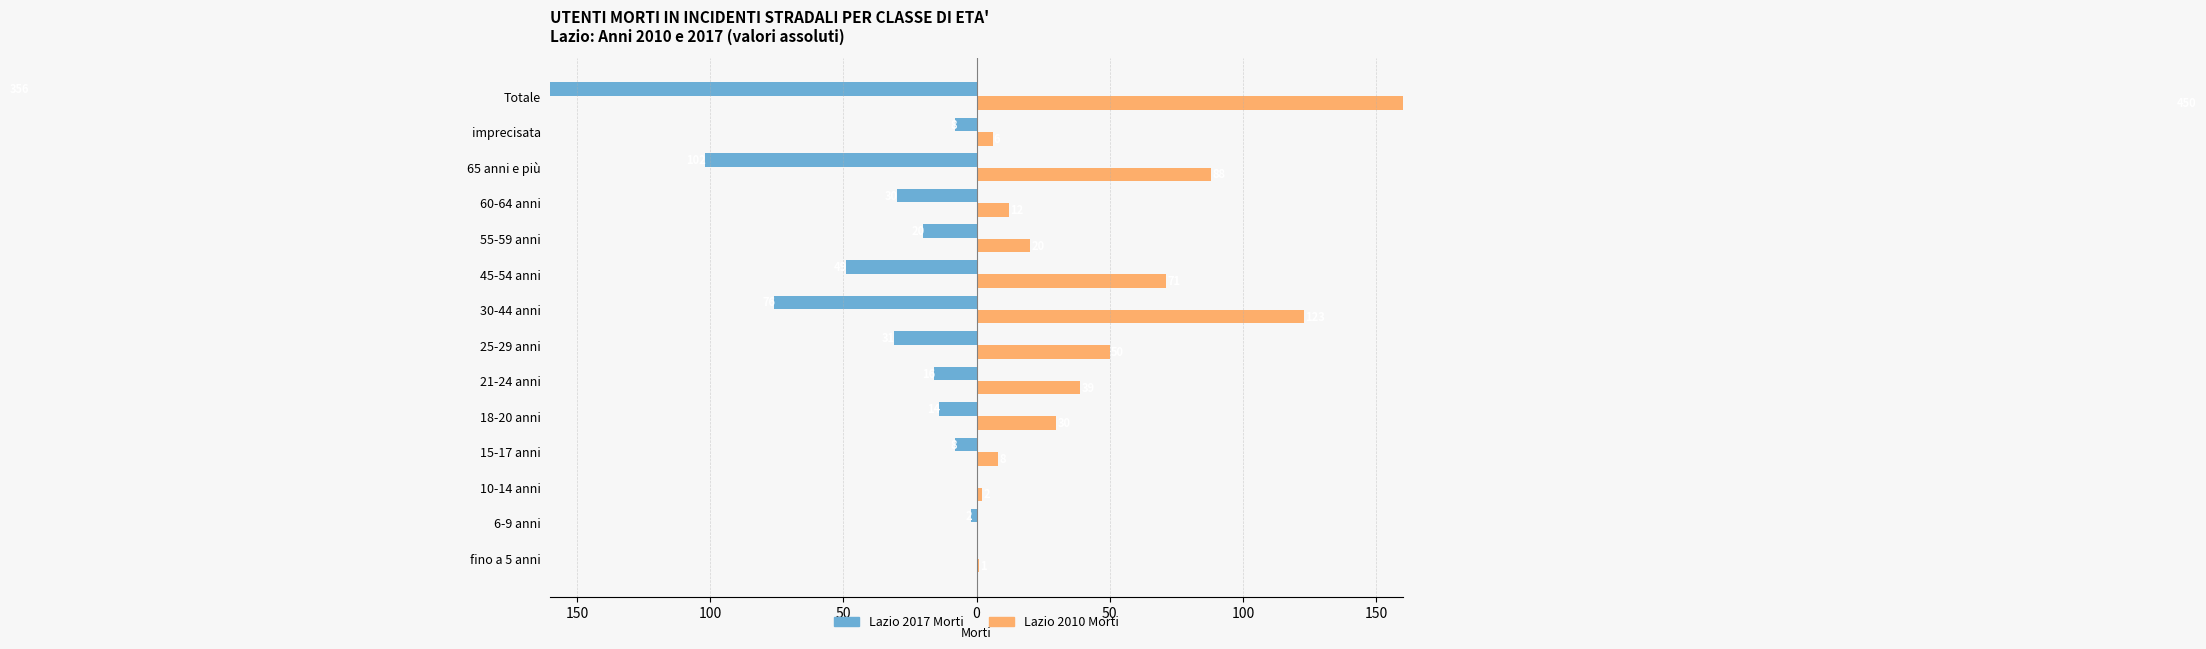

Rank the series at 25-29 anni from highest to lowest value.

Lazio 2010 Morti, Lazio 2017 Morti